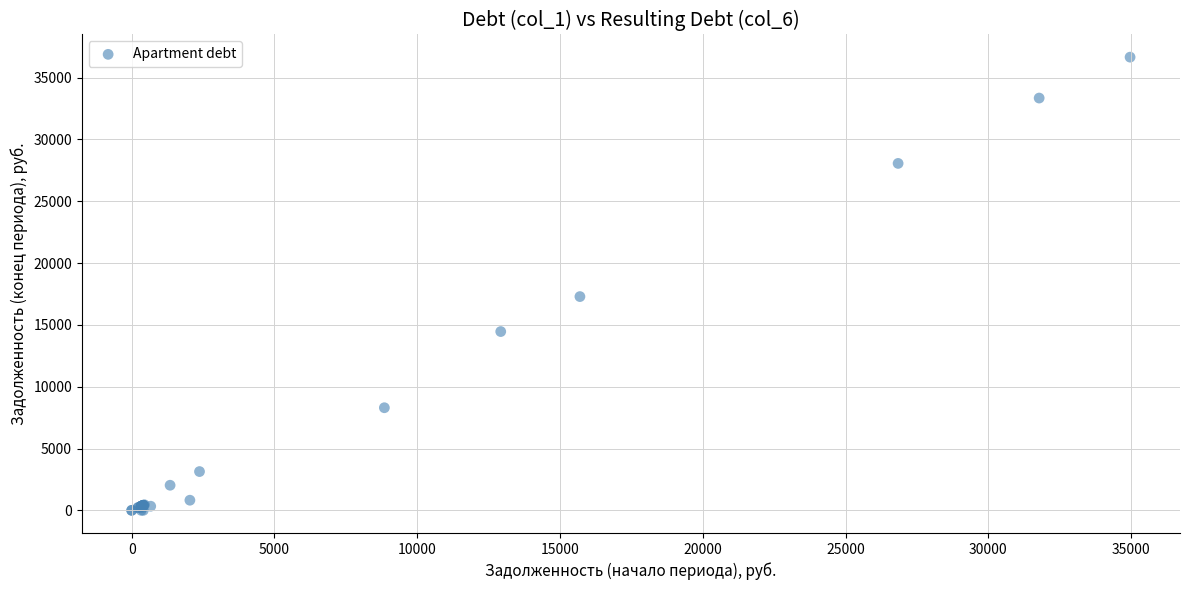

What Y value in the scatter plot is closest to 18324?

17286.6